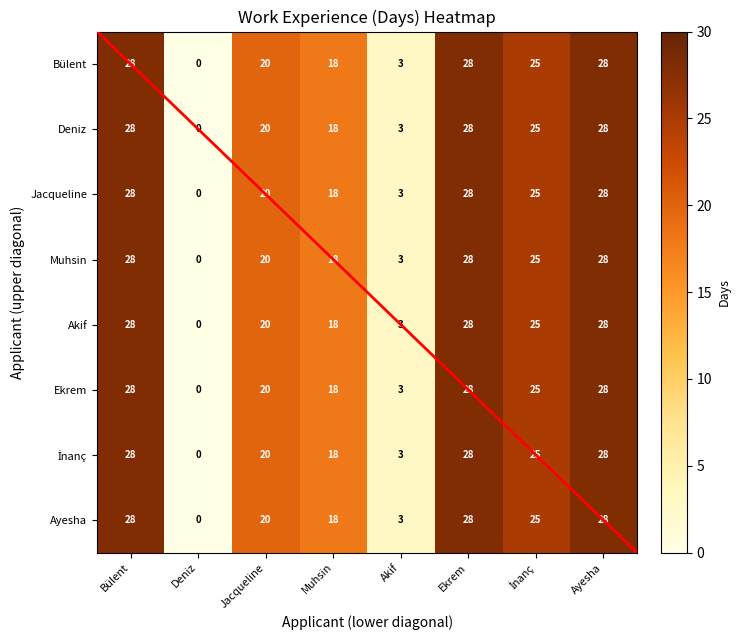

At which category does the chart reach its minimum across all series?

Deniz